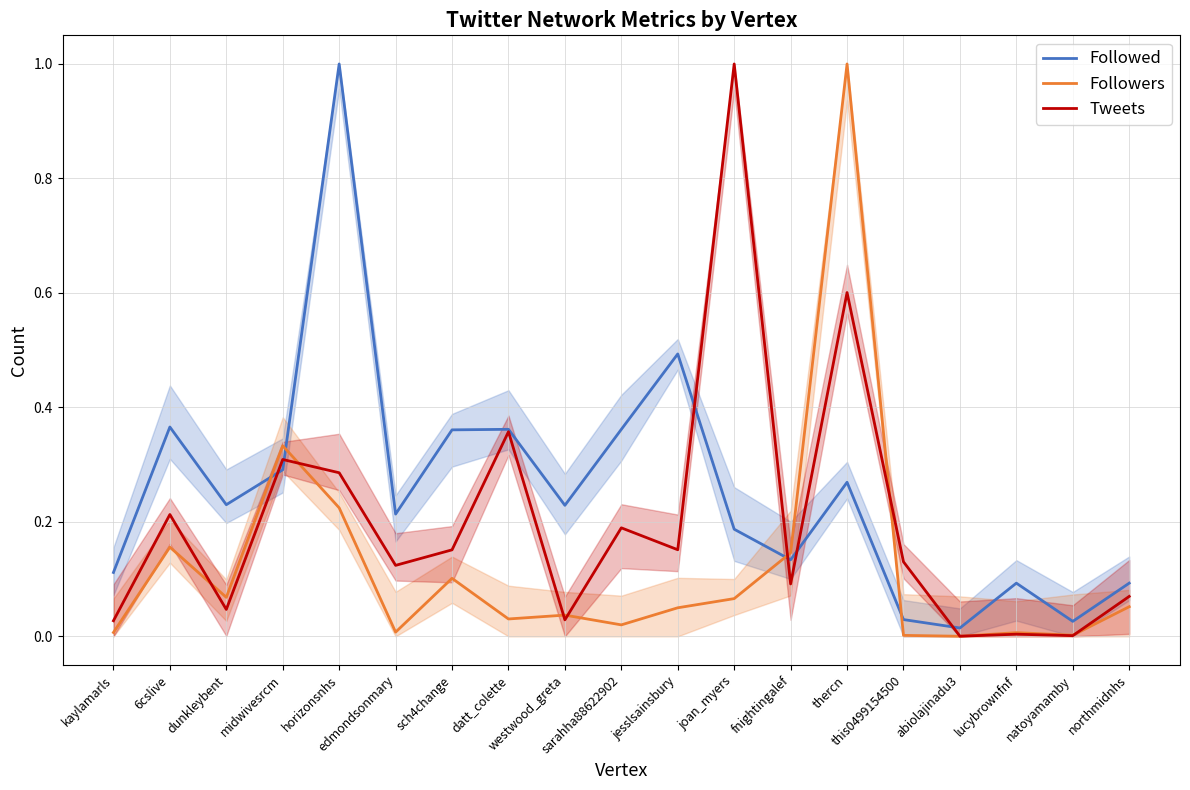

What position from the right is jesslsainsbury?

9